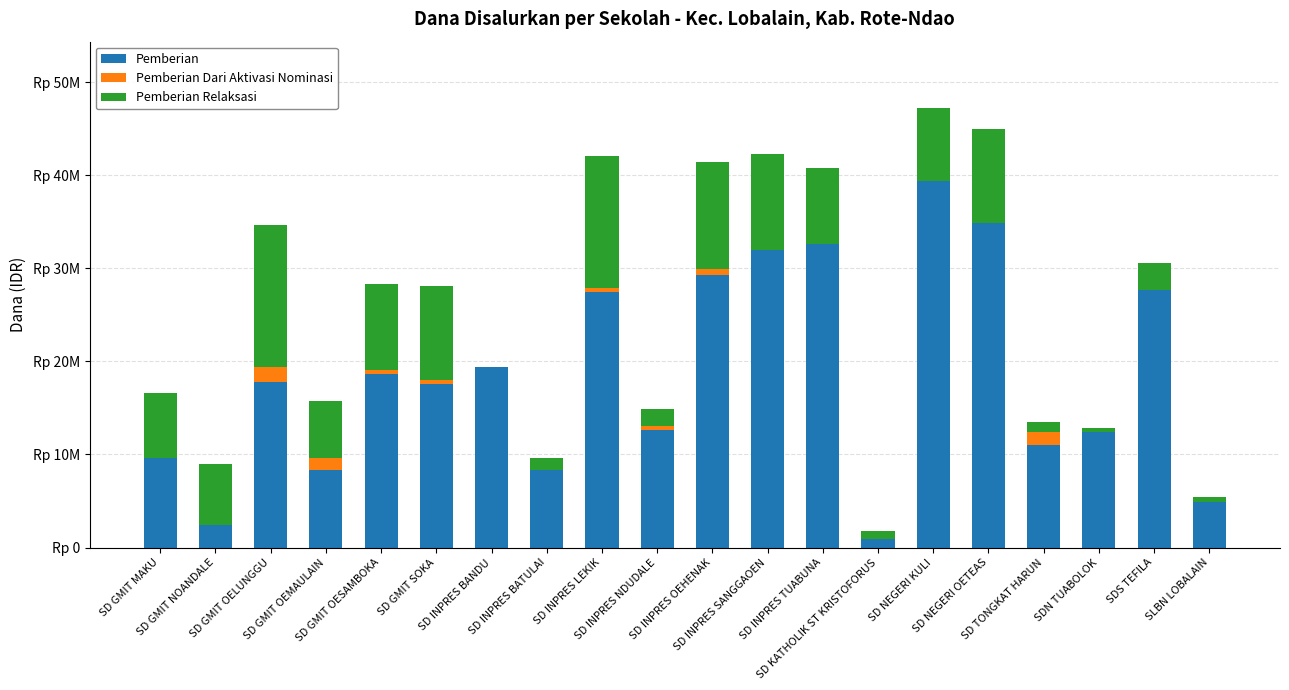

Are the bars grouped side by side (vs. stacked)?

No